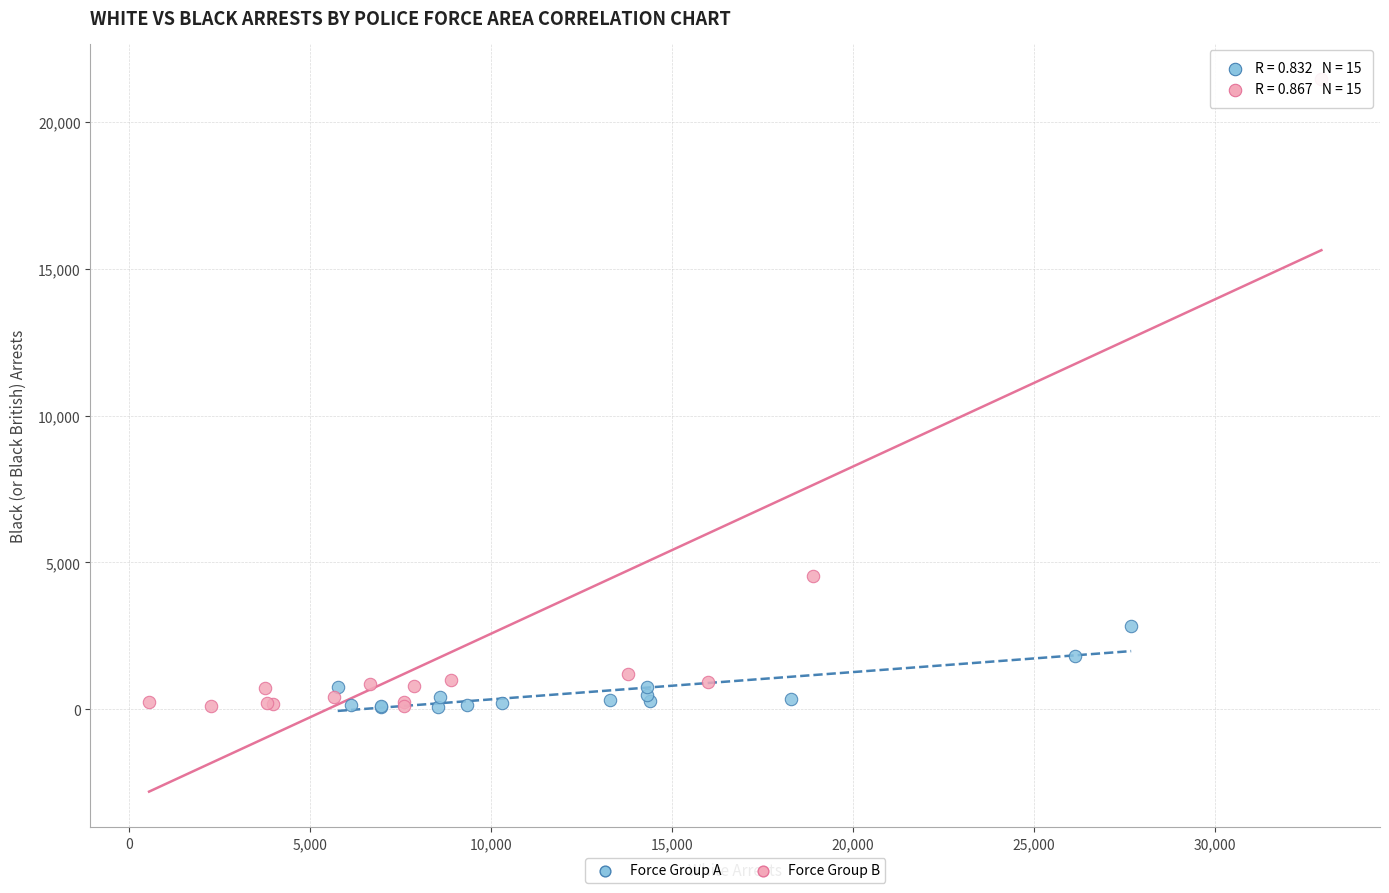

Which series contains the highest Y value?

Force Group B